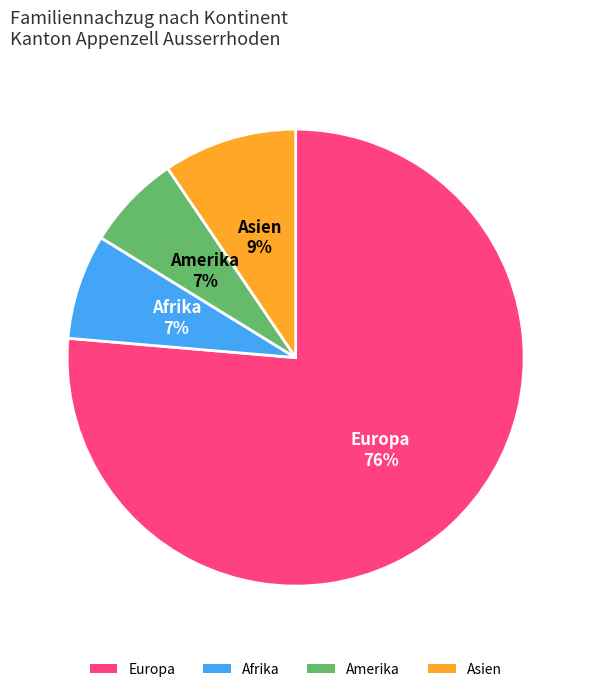

Count the number of slices in the pie.

4